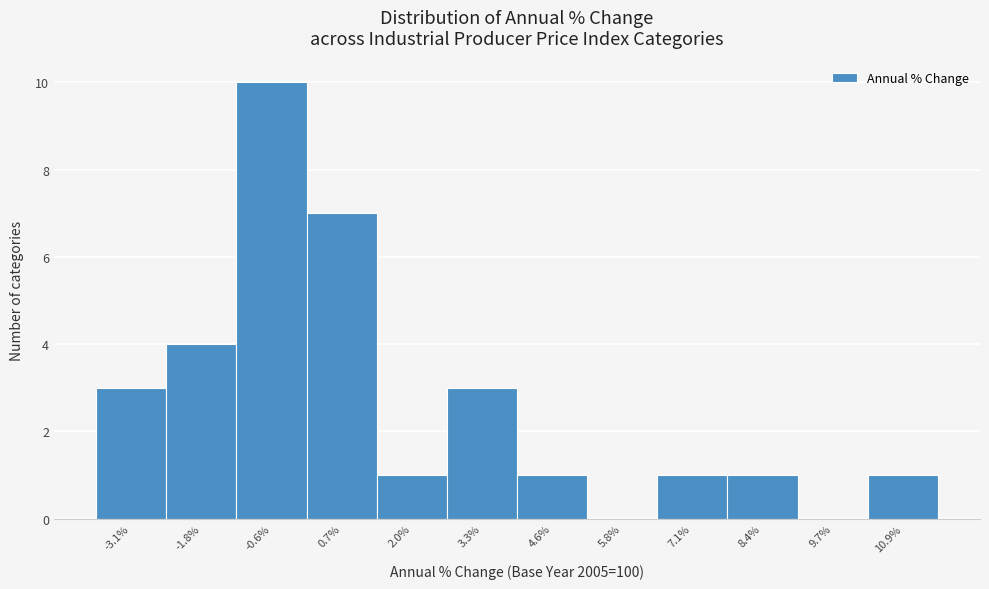

Reading left to right, what are all the values shown in this chart?

-3.1%=3	-1.8%=4	-0.6%=10	0.7%=7	2.0%=1	3.3%=3	4.6%=1	5.8%=0	7.1%=1	8.4%=1	9.7%=0	10.9%=1